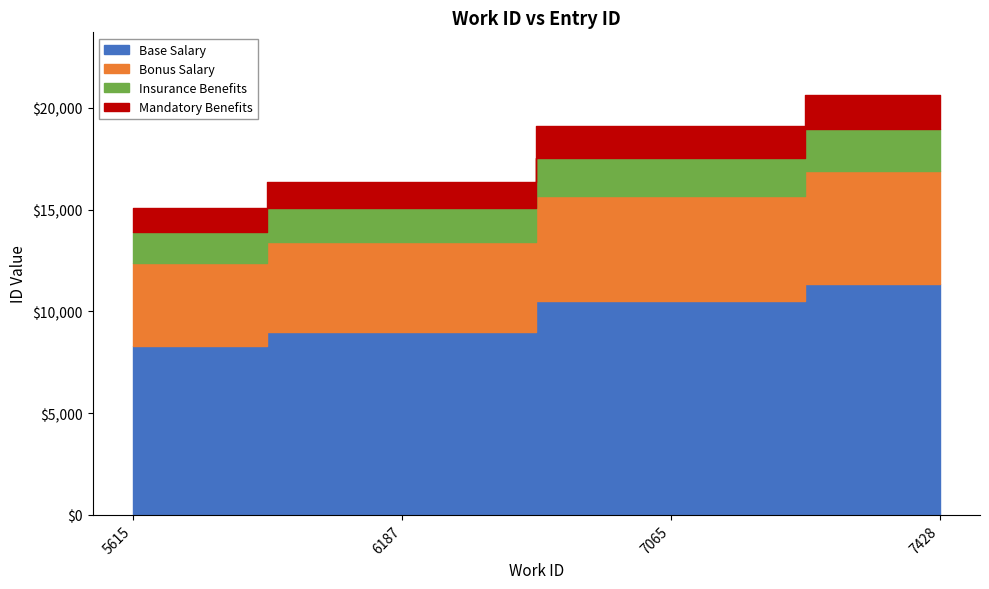

What is the value of the 4th point from the left?

20619